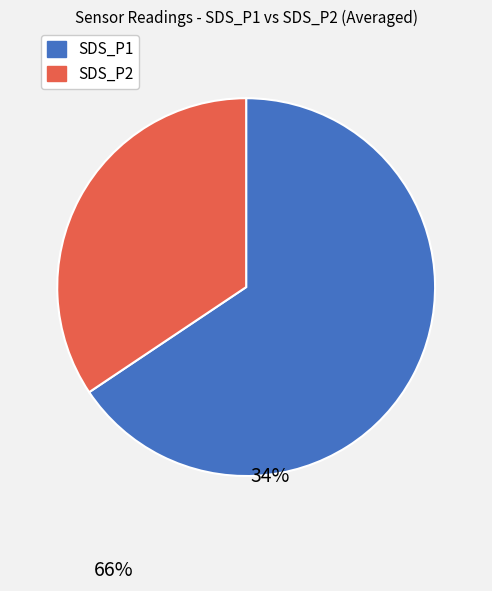

How many slices are in this pie chart?

2